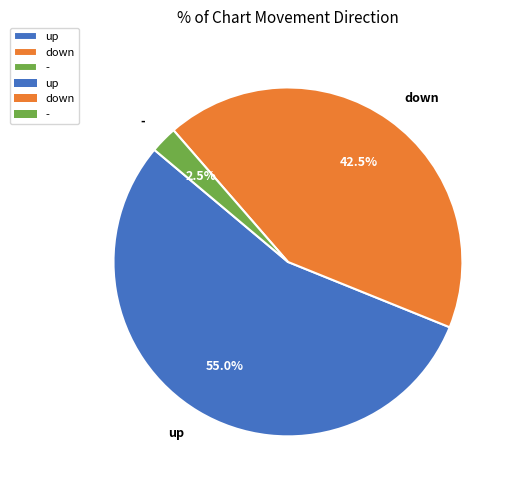

Approximately how many times larger is the value at down compared to -?

17.0